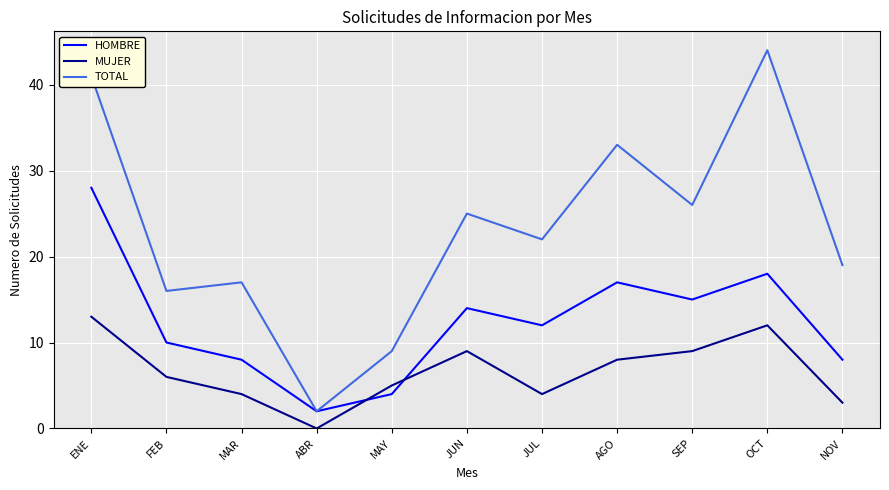

What is the total value across all series at ABR?

4